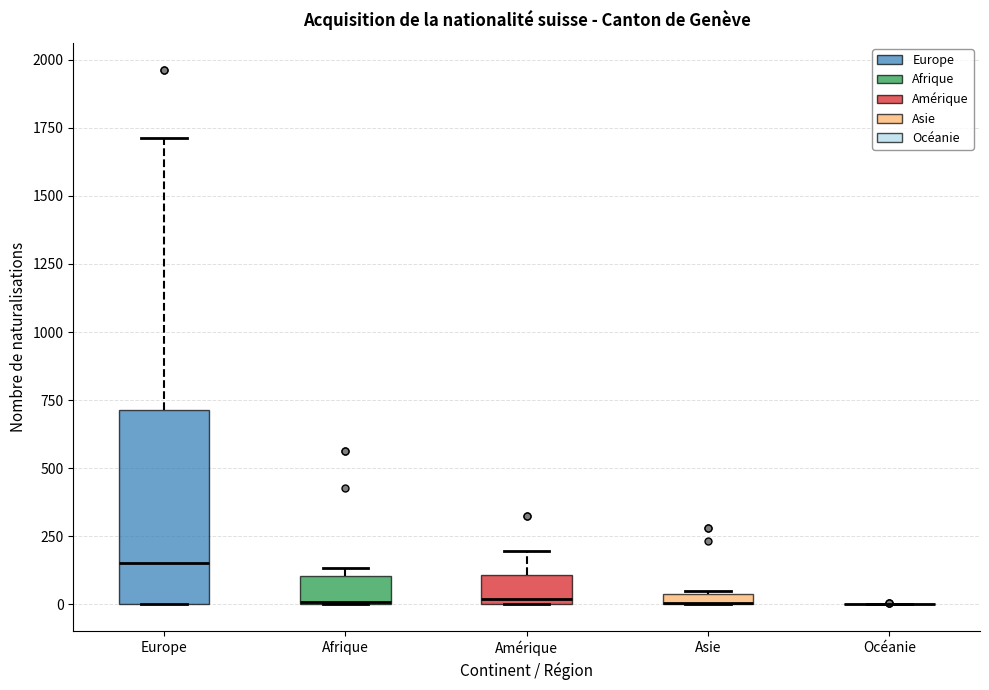

Which box is the tallest, from its lower edge to its upper edge?

Europe